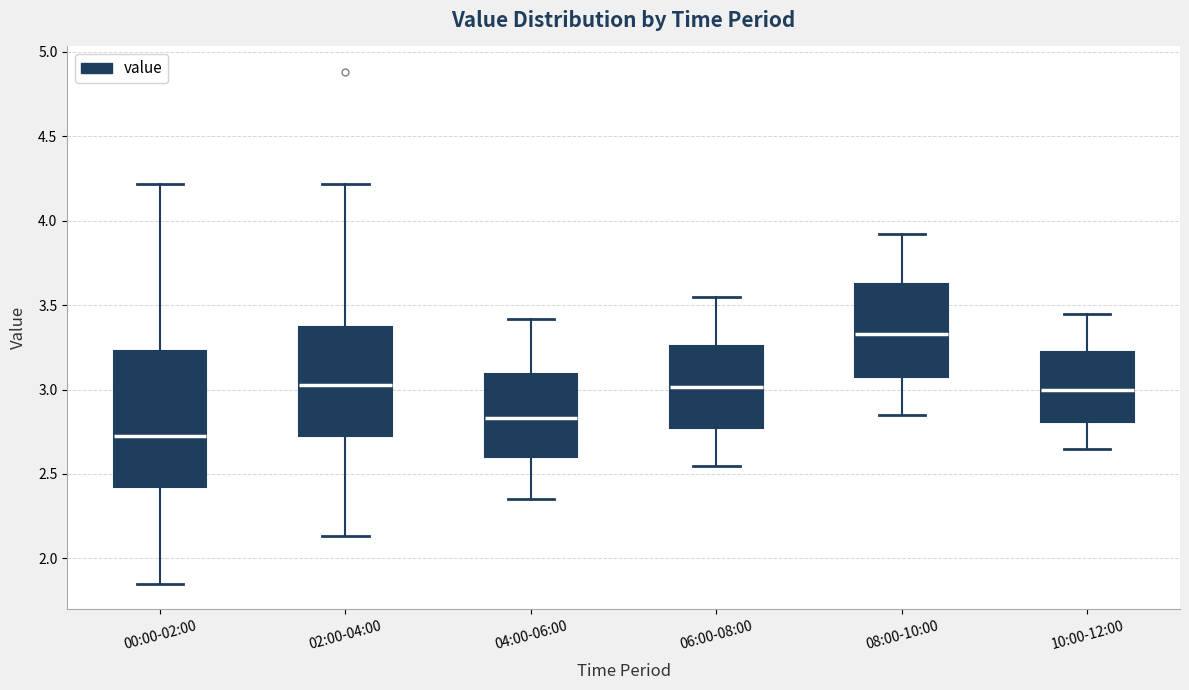

Comparing the boxes themselves (not the whiskers), which one is the tallest?

00:00-02:00